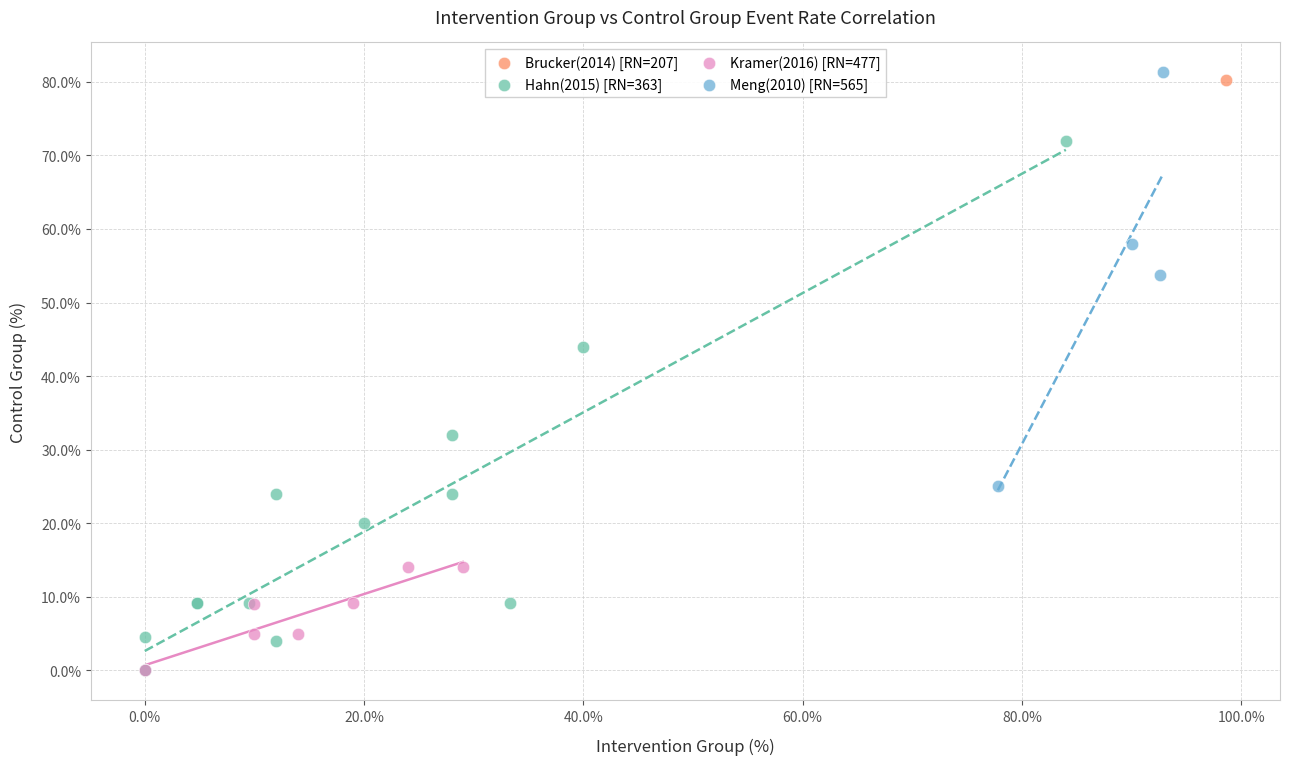

Which series contains the highest Y value?

Meng(2010) [RN=565]